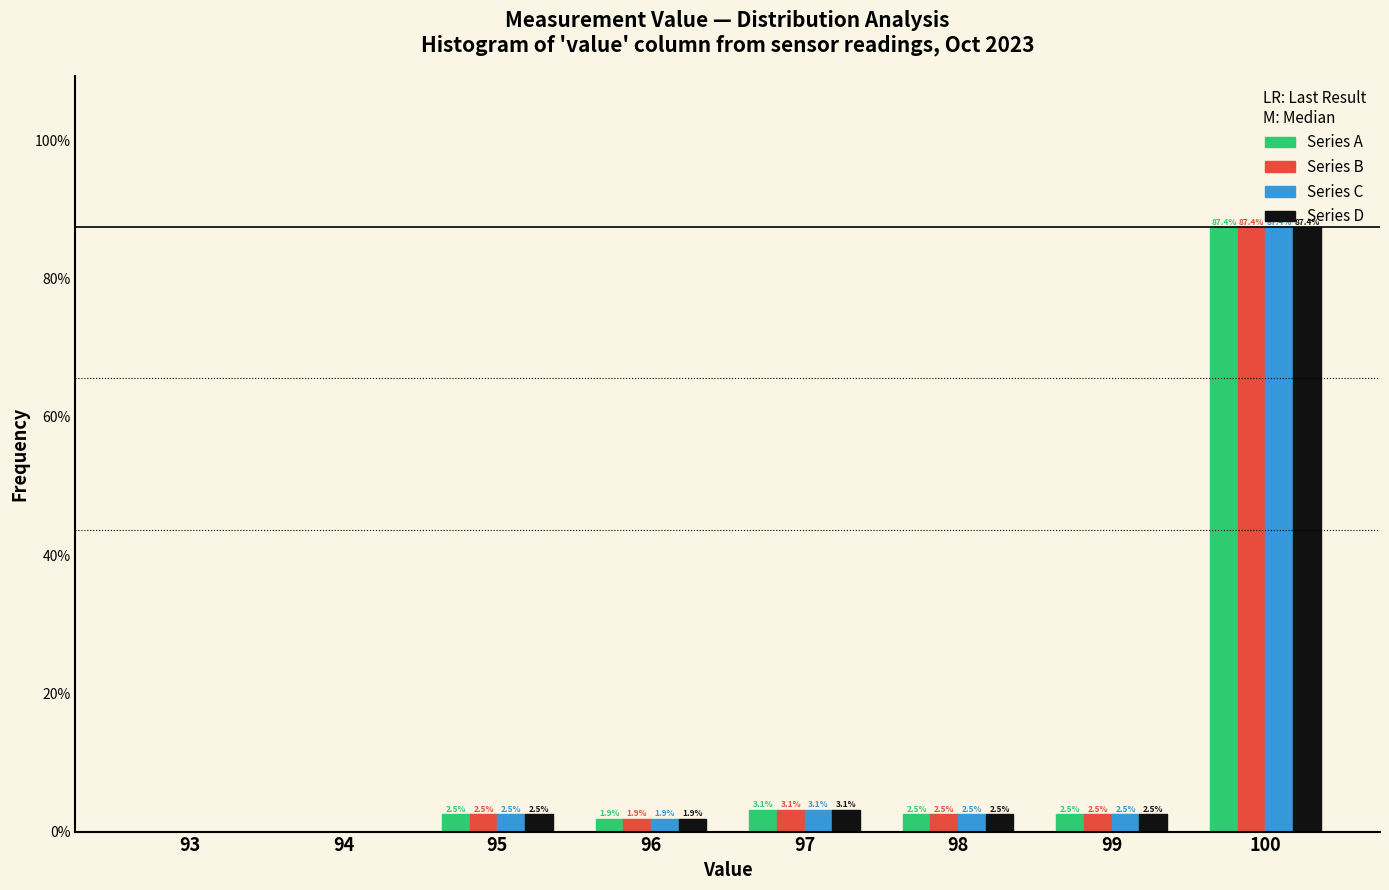

Is the value of Series B at 96 greater than the value of Series A at 95?

No